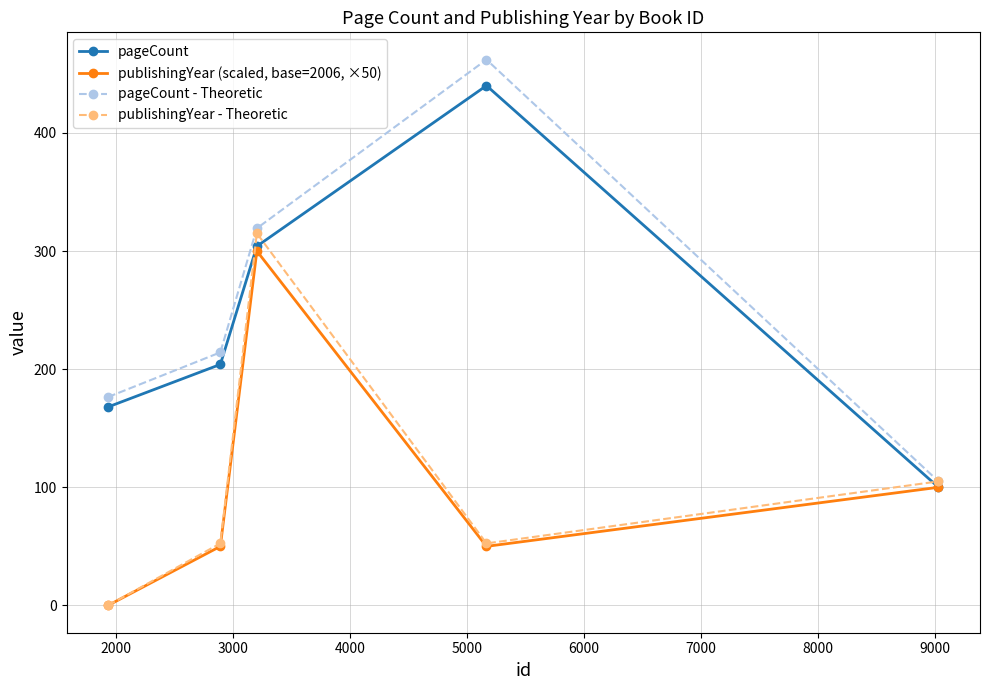

What is the sum of all publishingYear (scaled, base=2006, ×50) values?

500.0